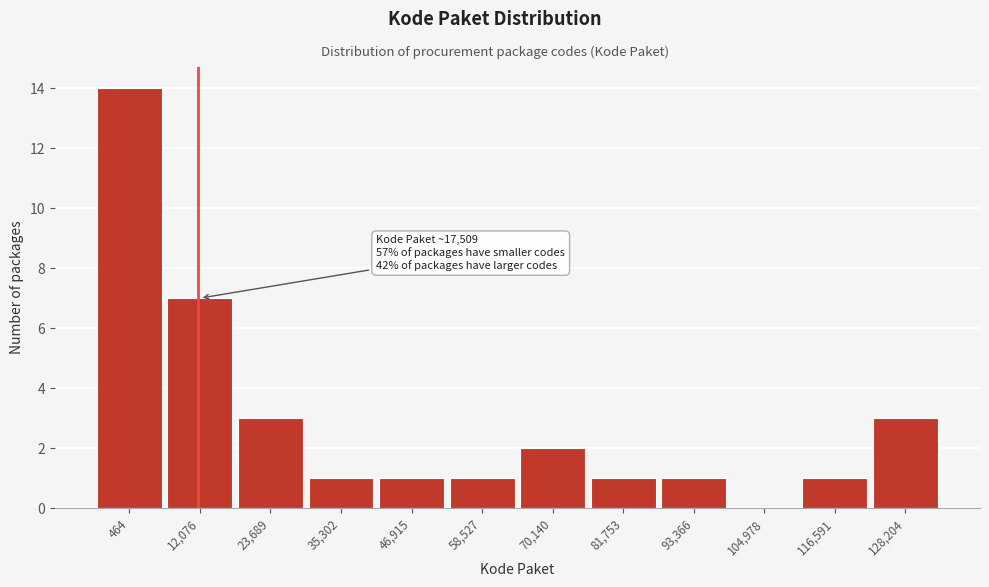

Reading left to right, transcribe all the data shown in this chart.

464=14	12,076=7	23,689=3	35,302=1	46,915=1	58,527=1	70,140=2	81,753=1	93,366=1	104,978=0	116,591=1	128,204=3